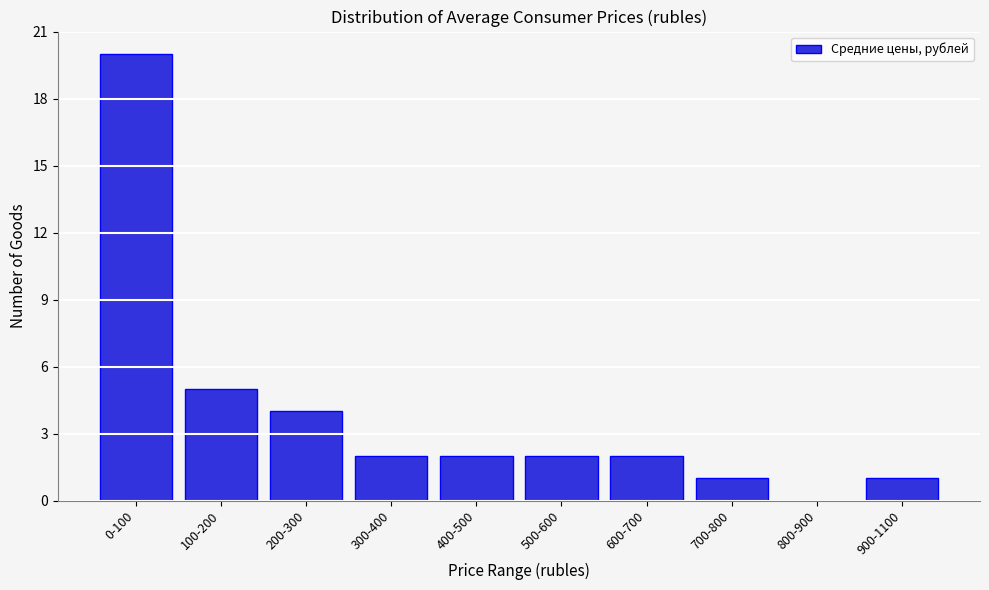

Reading right to left, list all the values displayed in this chart.

900-1100=1	800-900=0	700-800=1	600-700=2	500-600=2	400-500=2	300-400=2	200-300=4	100-200=5	0-100=20